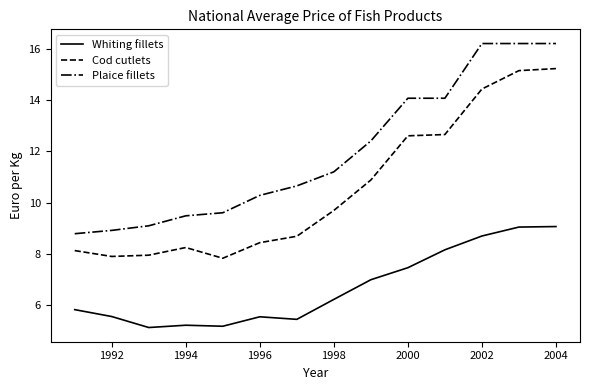

What is the minimum value for Cod cutlets?

7.8